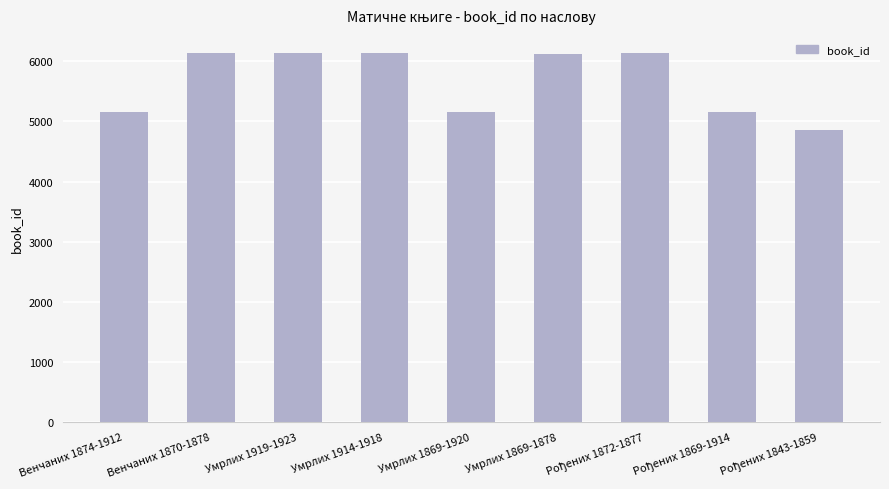

What is the maximum value shown in the chart?

6134